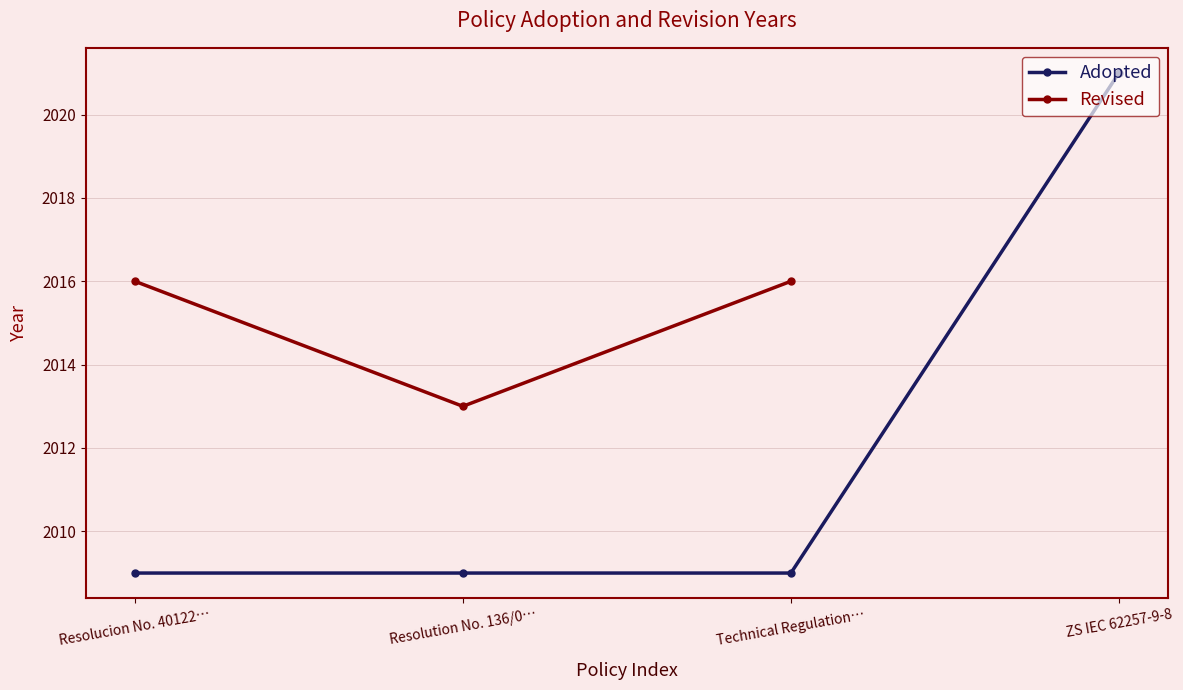

True or false: Adopted has a value of 3037 at Resolution No. 136/0….

False